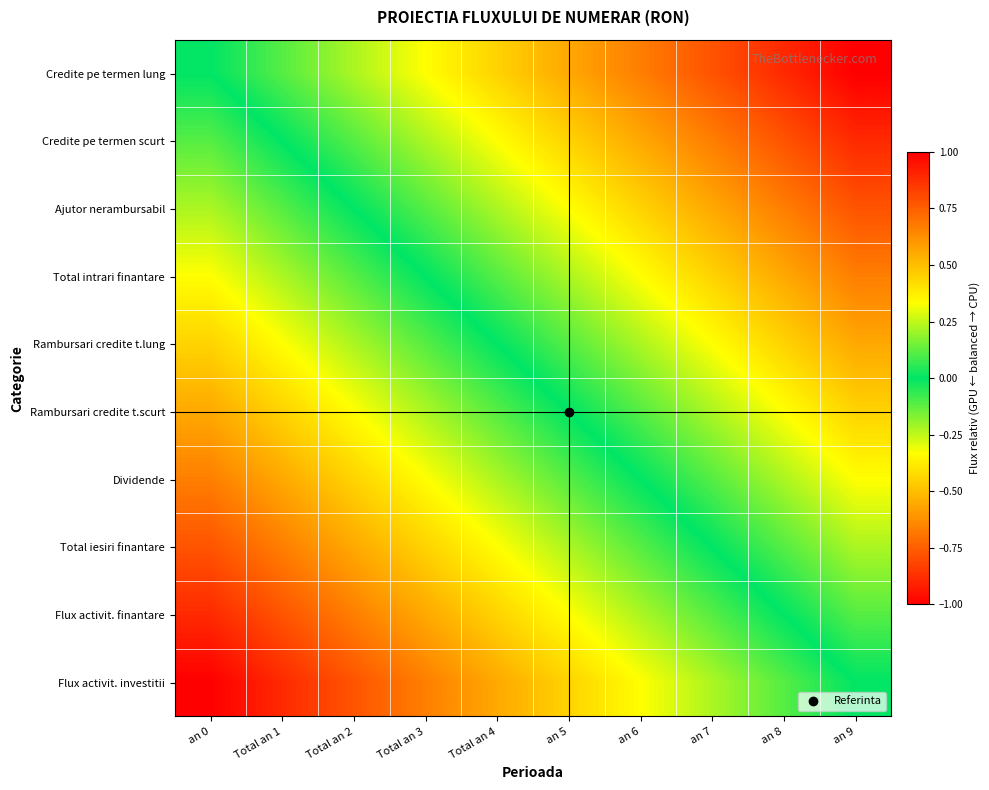

What is the difference between the highest and lowest values at an 5?

1.0